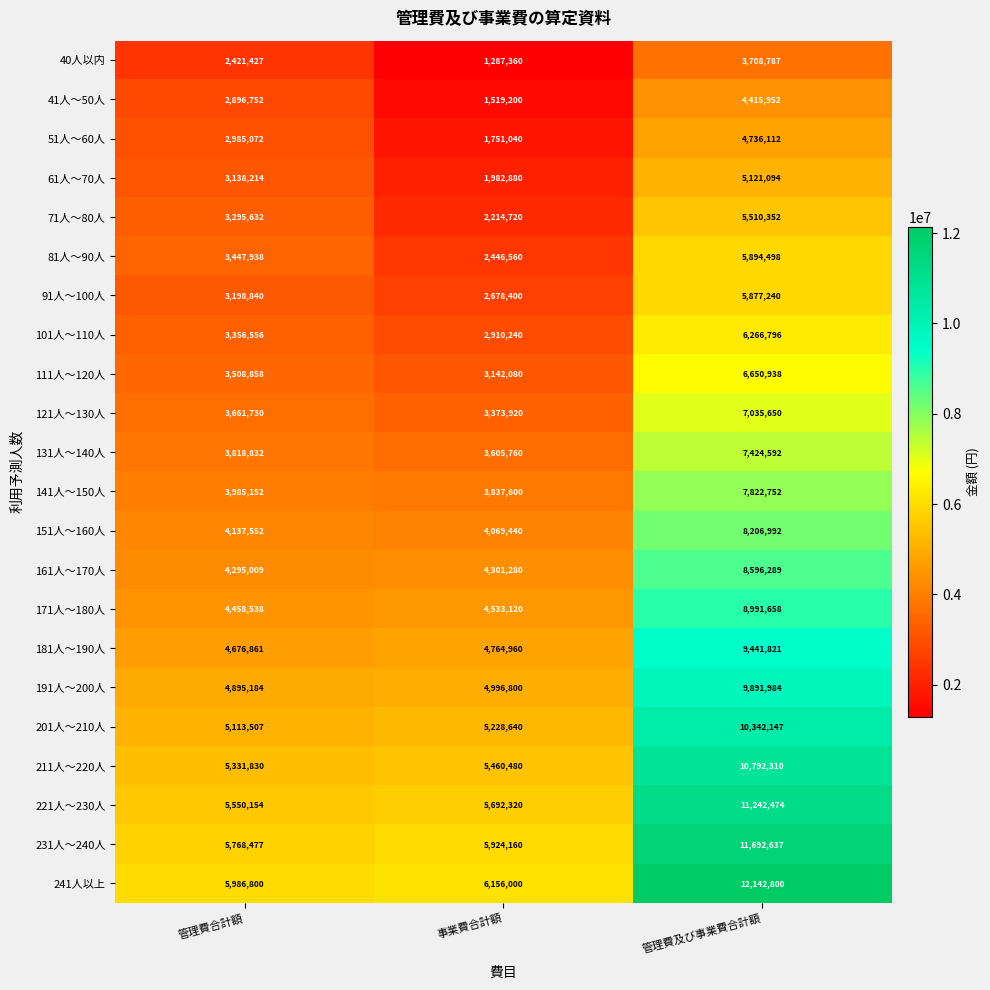

Rank the series at 事業費合計額 from highest to lowest value.

241人以上, 231人～240人, 221人～230人, 211人～220人, 201人～210人, 191人～200人, 181人～190人, 171人～180人, 161人～170人, 151人～160人, 141人～150人, 131人～140人, 121人～130人, 111人～120人, 101人～110人, 91人～100人, 81人～90人, 71人～80人, 61人～70人, 51人～60人, 41人～50人, 40人以内